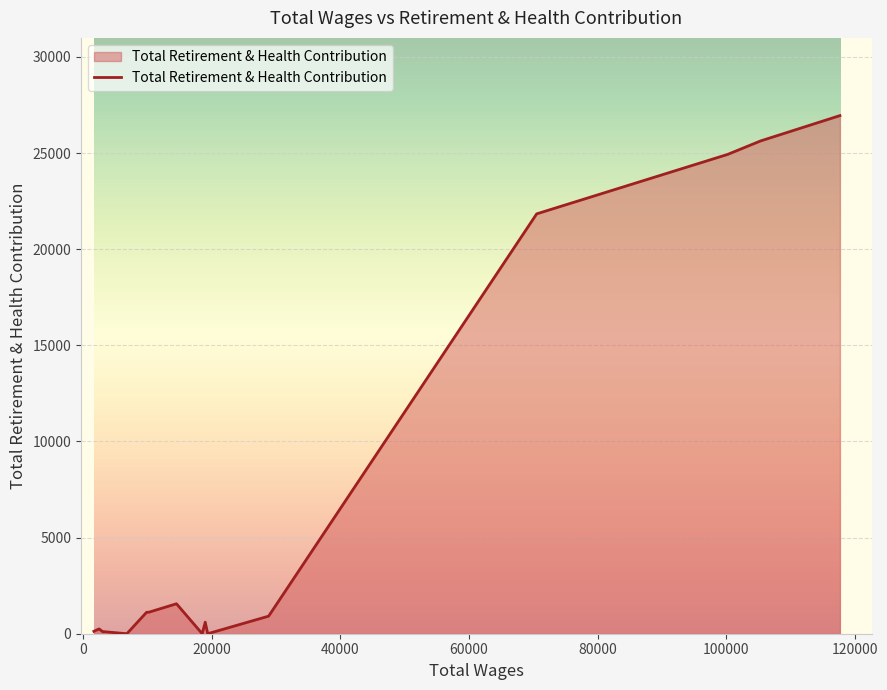

What is the difference between the maximum and minimum values?

26949